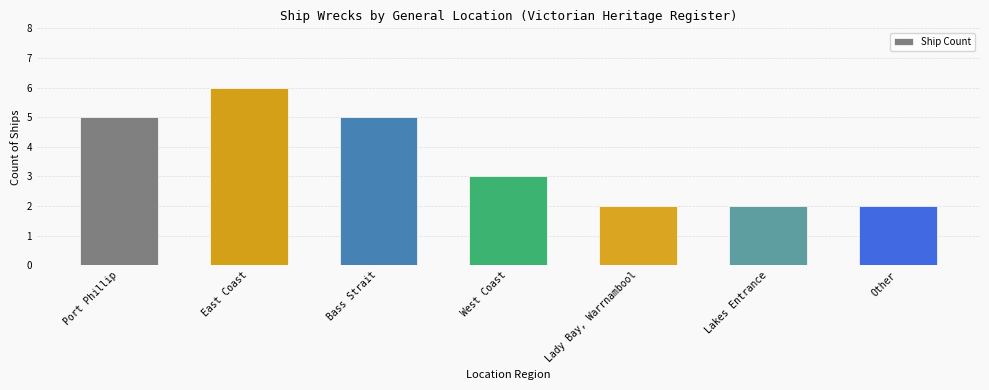

What is the sum of all values?

25